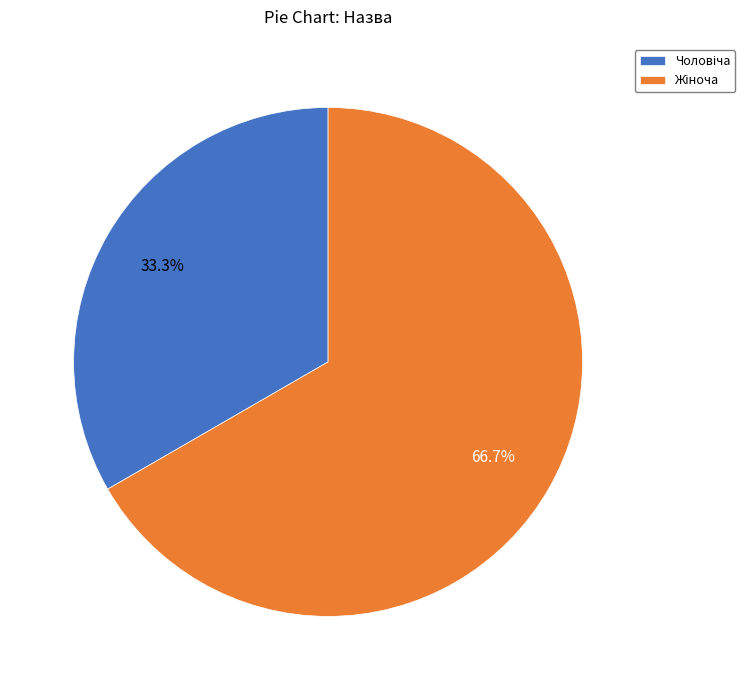

Does any single category account for the majority?

Yes